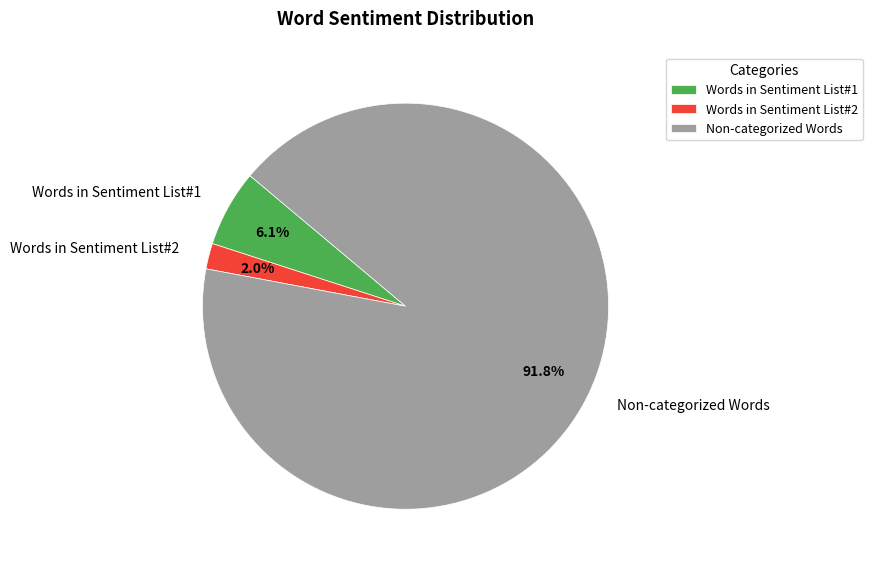

Count the number of slices in the pie.

3